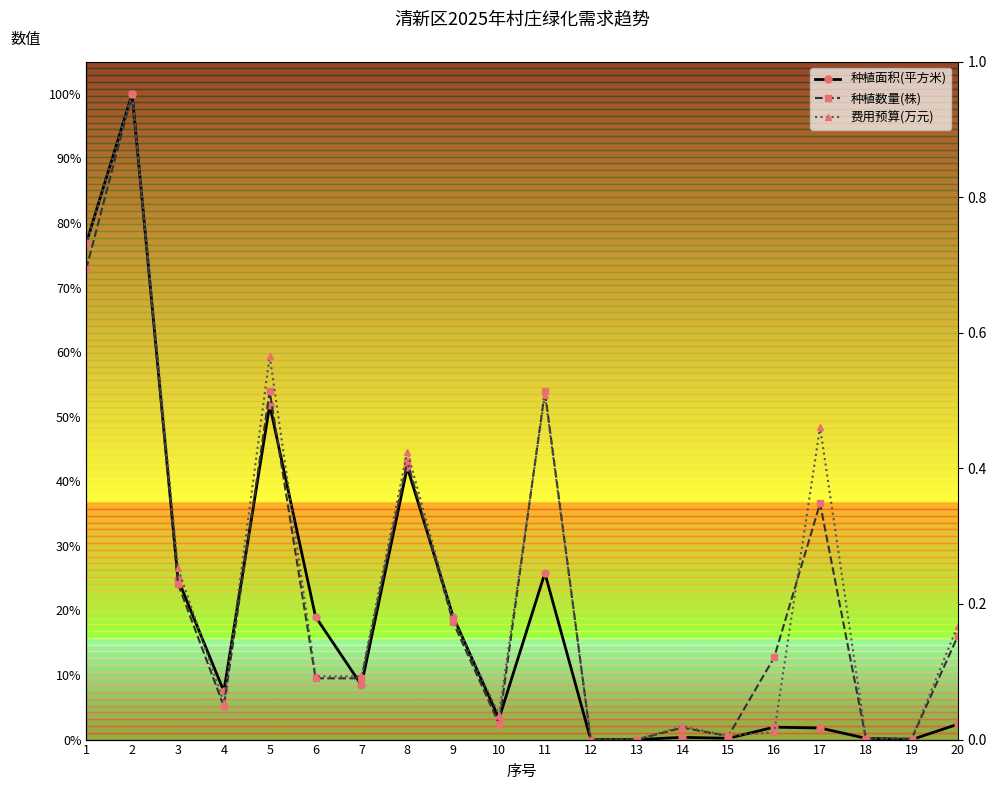

What is the total value across all series at 14?

4.2